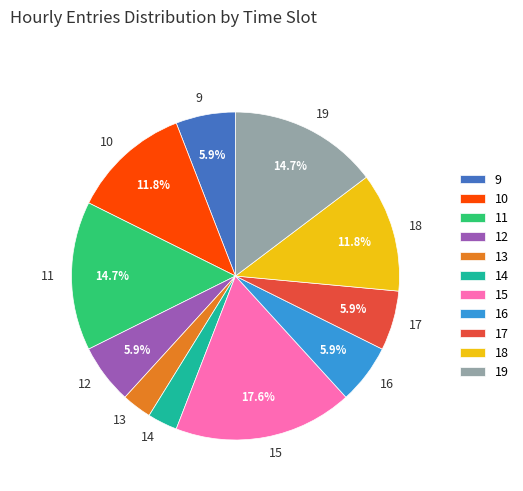

What percentage is NOT represented by 18?

88.2%